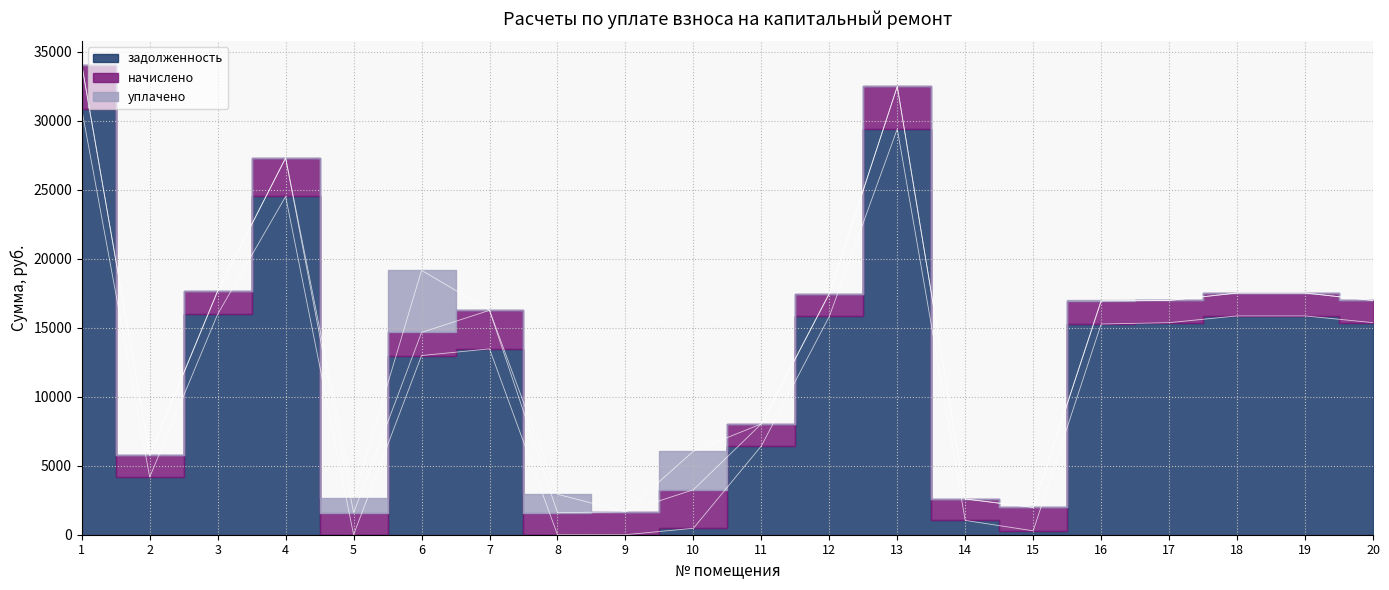

How many values in задолженность are above zero?

18